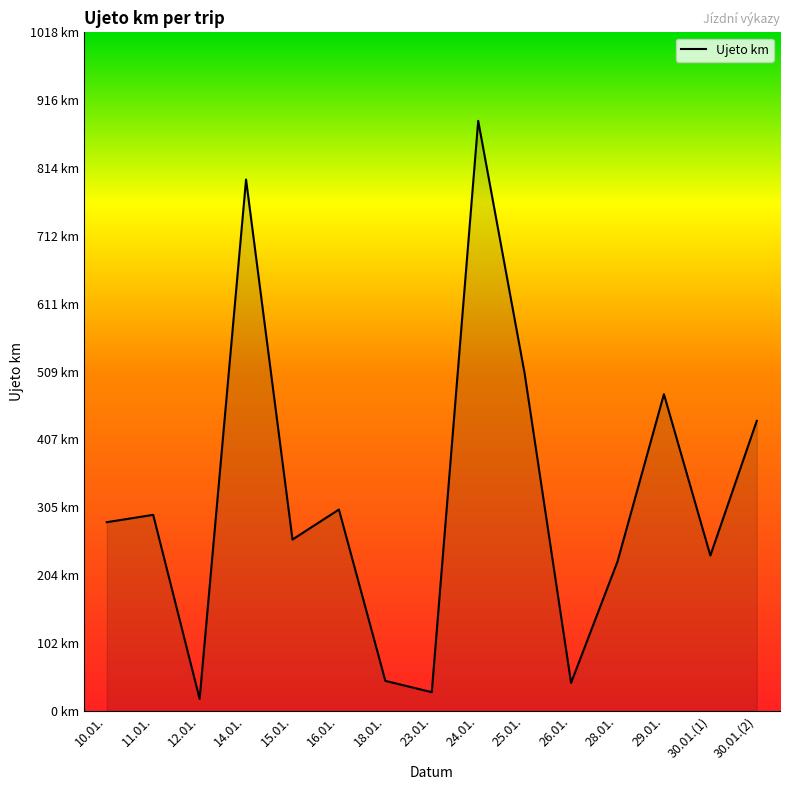

Where is the data nearest to the value 451?

30.01.(2)